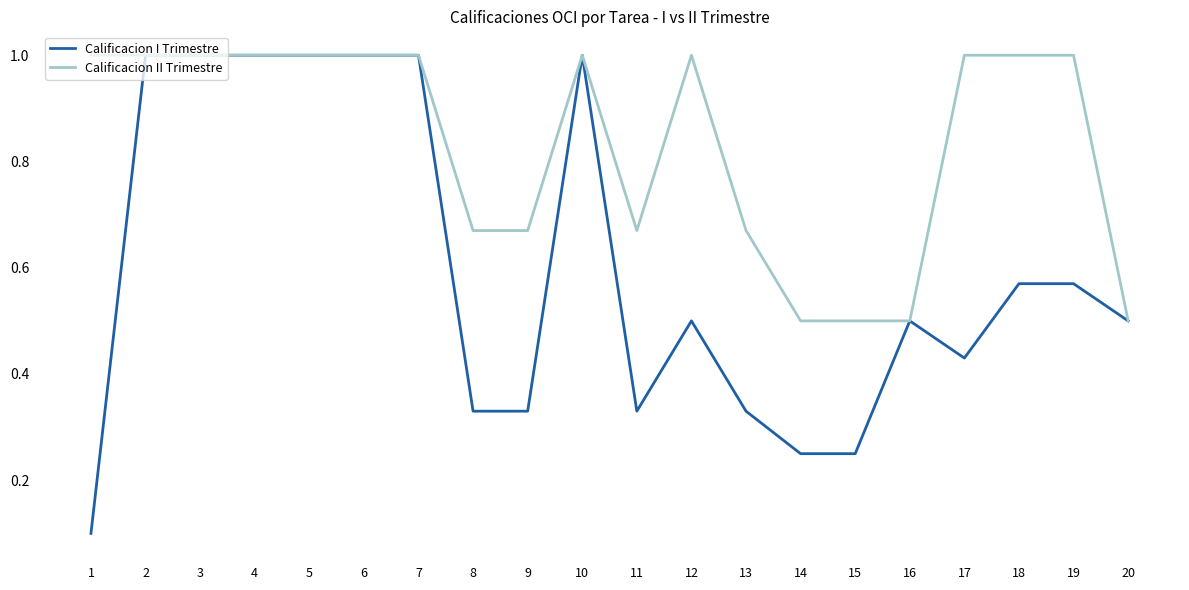

Which series has the widest spread of values?

Calificacion I Trimestre